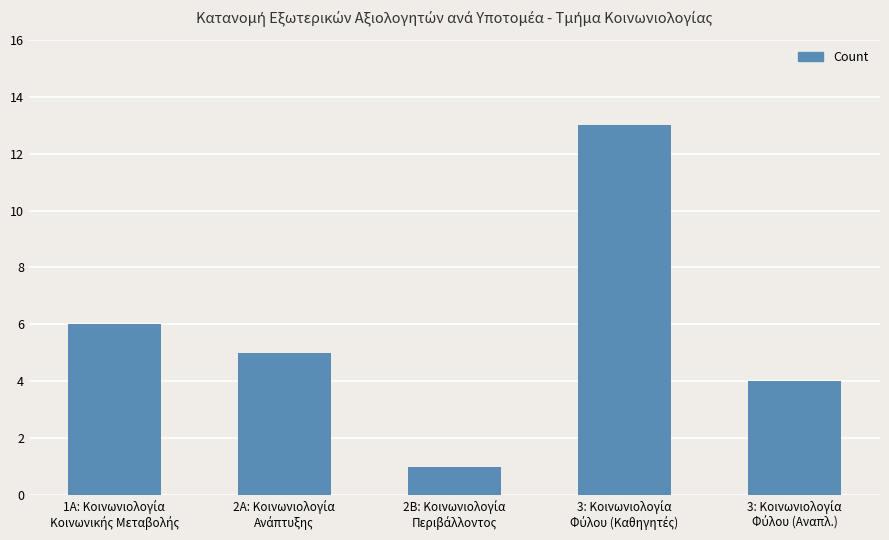

What is the sum of all values?

29